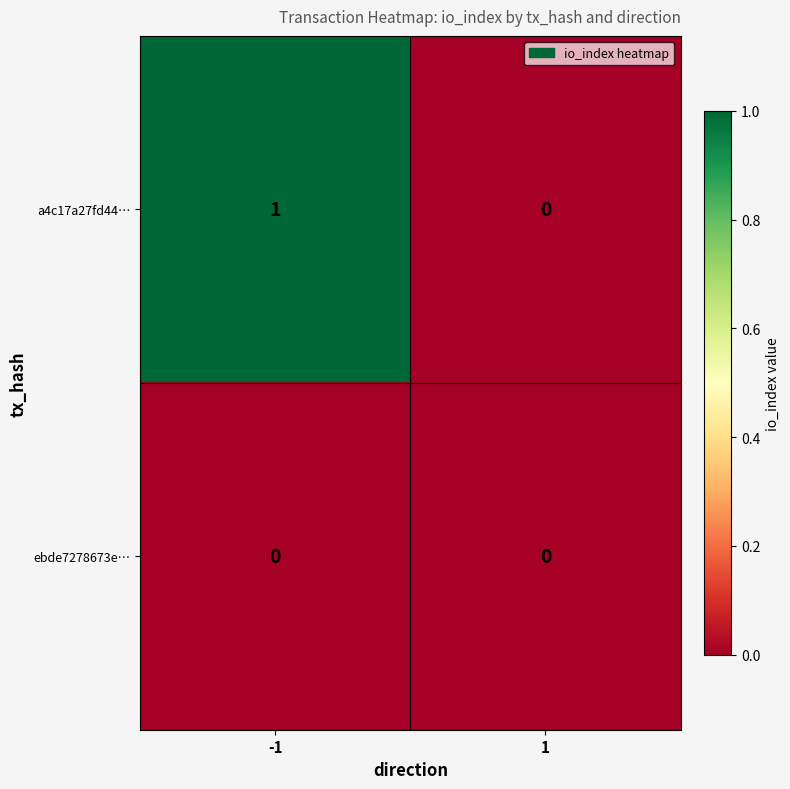

Which series has the widest spread of values?

a4c17a27fd44…